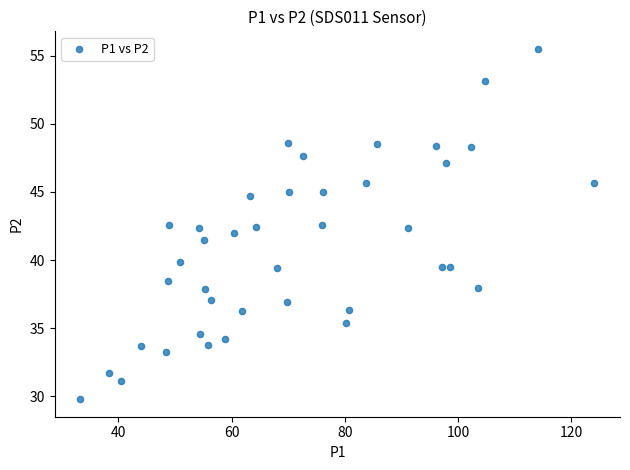

What is the range of X values (max minus min)?

90.7